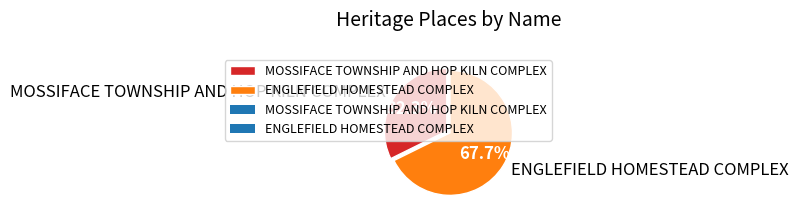

To the nearest percent, what portion does MOSSIFACE TOWNSHIP AND HOP KILN COMPLEX represent?

32%